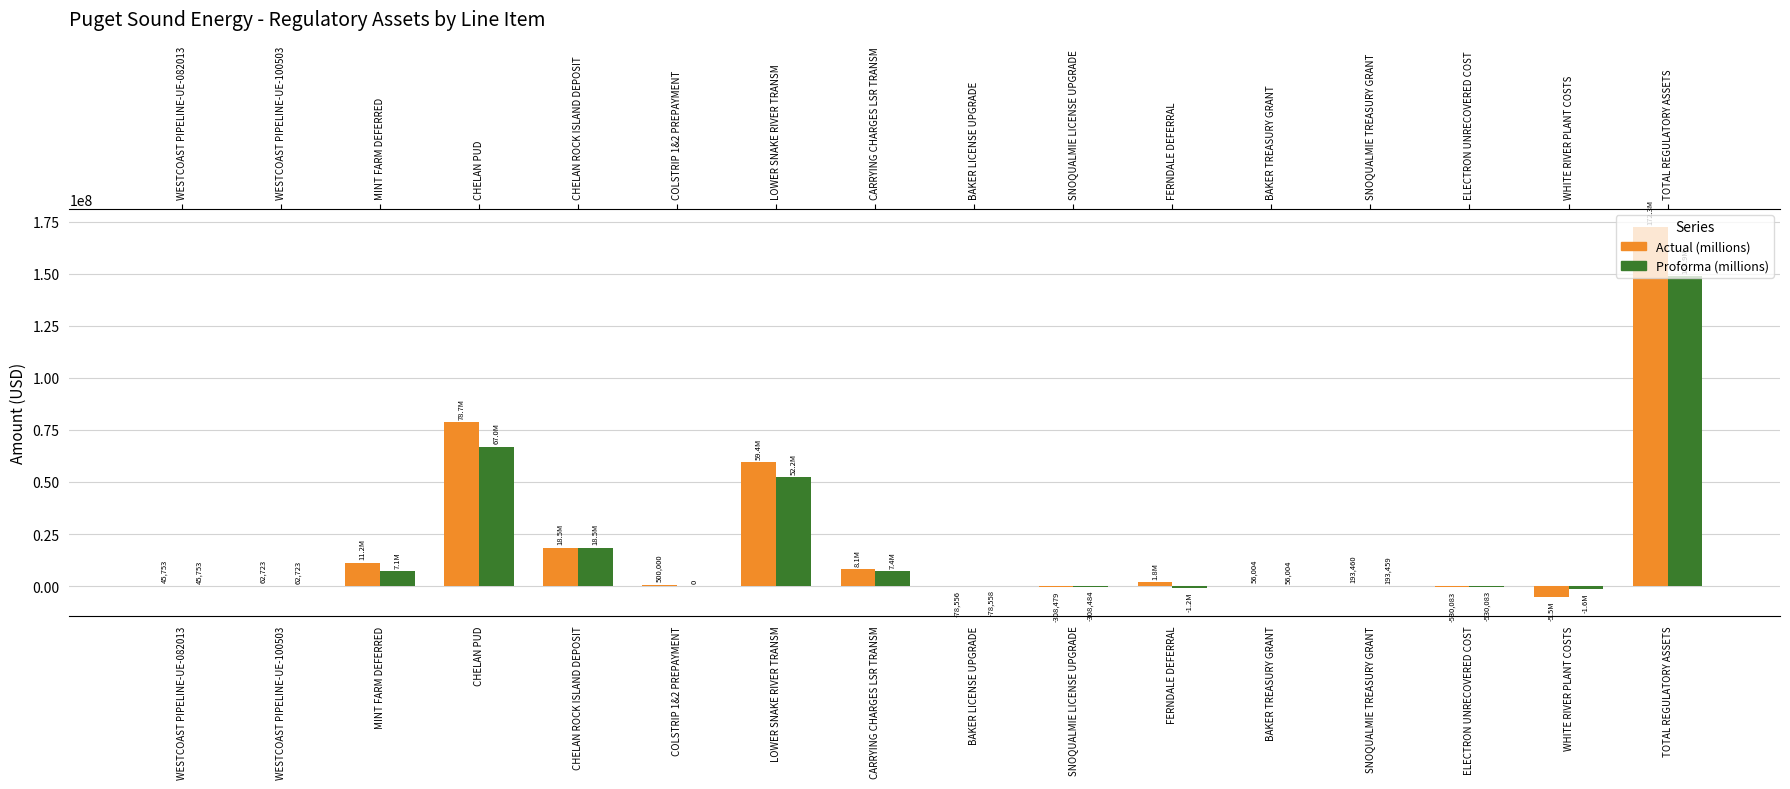

Is the value of Actual (millions) at MINT FARM DEFERRED greater than the value of Proforma (millions) at BAKER LICENSE UPGRADE?

Yes